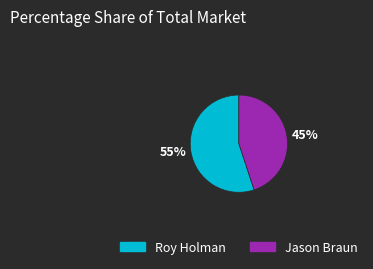

Which has a higher value, Jason Braun or Roy Holman?

Roy Holman